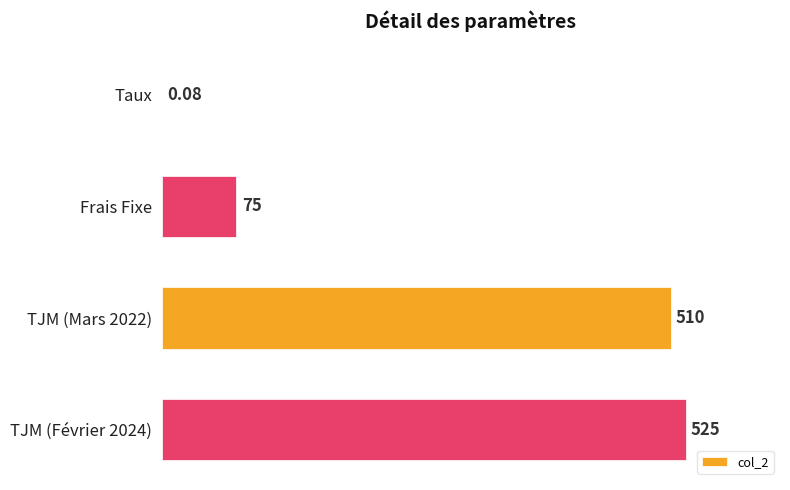

Between TJM (Février 2024) and TJM (Mars 2022), which is larger?

TJM (Février 2024)